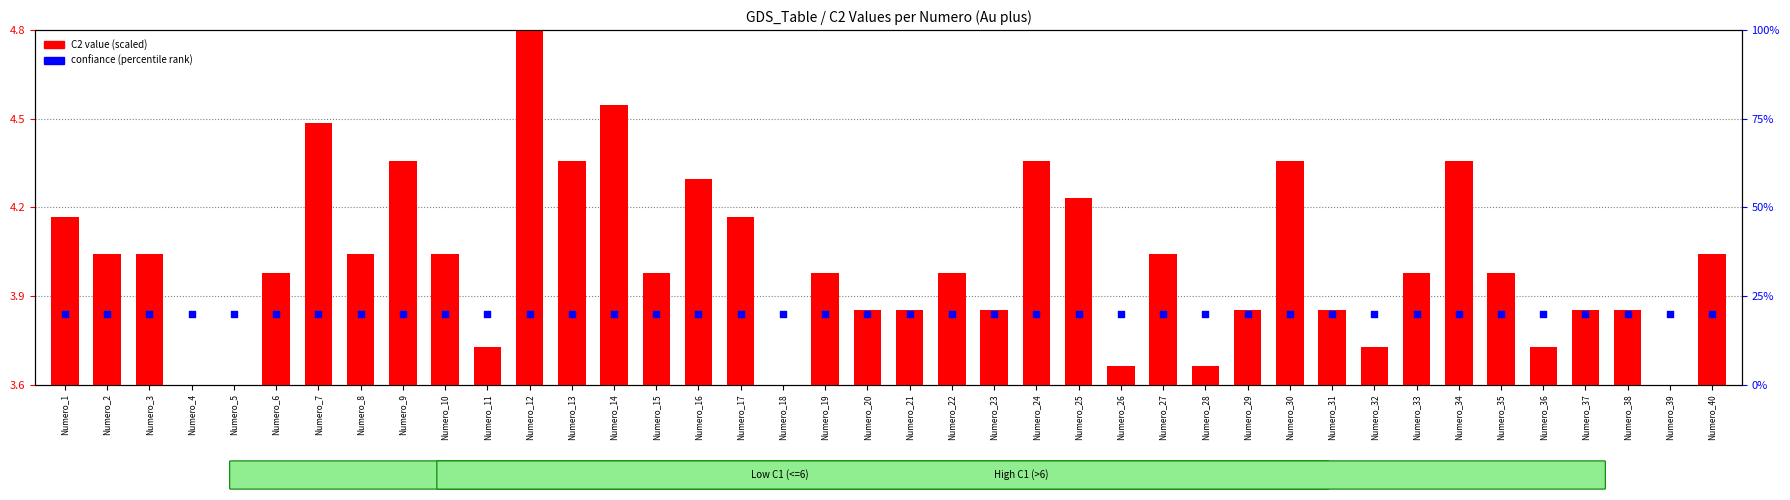

Which series has the widest spread of Y values?

C2 value (scaled)